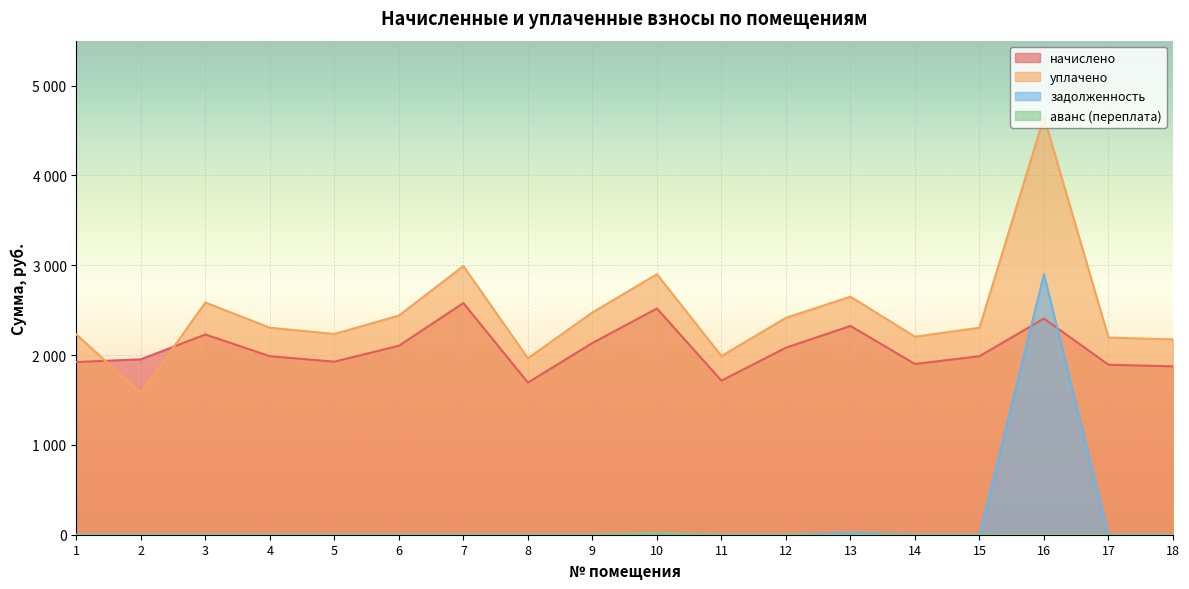

What is the difference between the second highest and second lowest values in the начислено series?

803.5